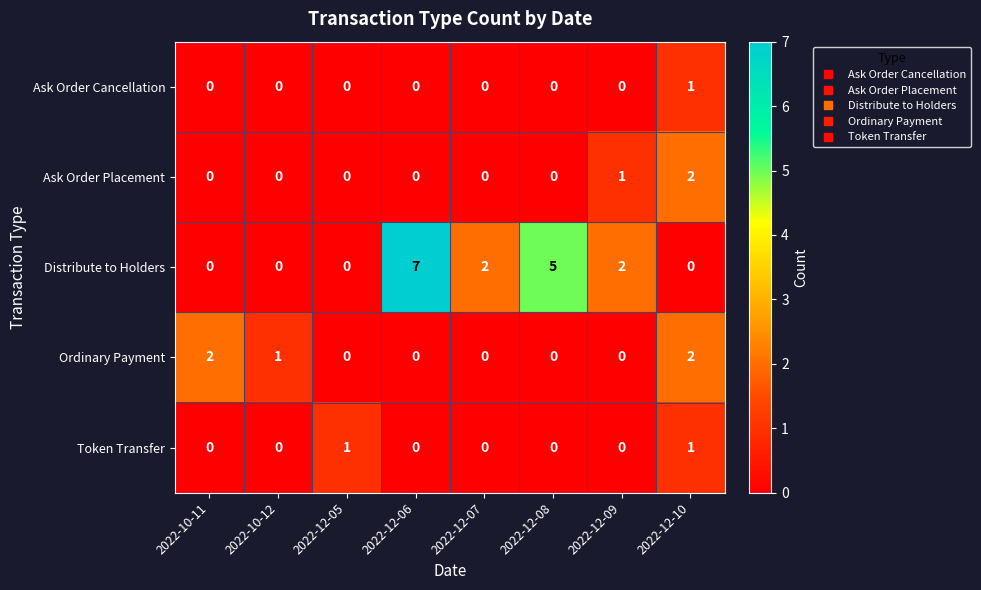

Between 2022-10-12 and 2022-12-09, which series saw the biggest shift?

Distribute to Holders